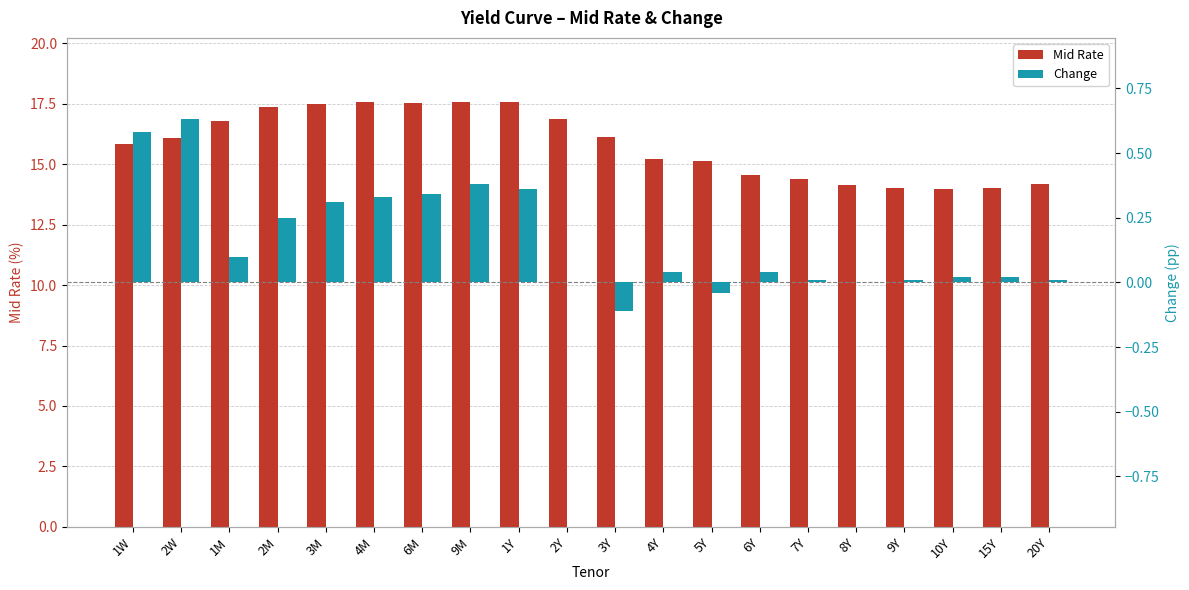

True or false: Mid Rate has a value of 14.6 at 6Y.

True